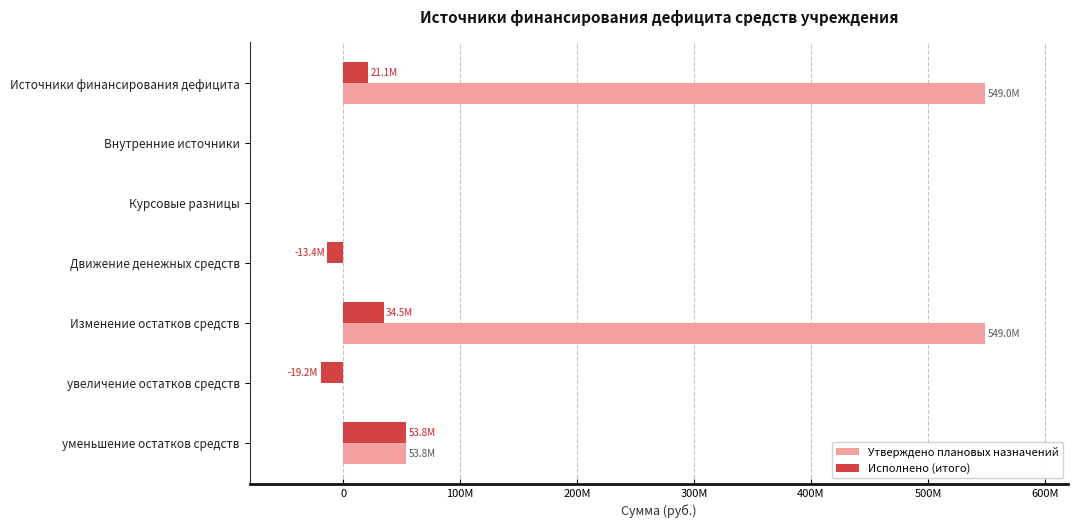

What are all the series names shown in the legend?

Утверждено плановых назначений, Исполнено (итого)